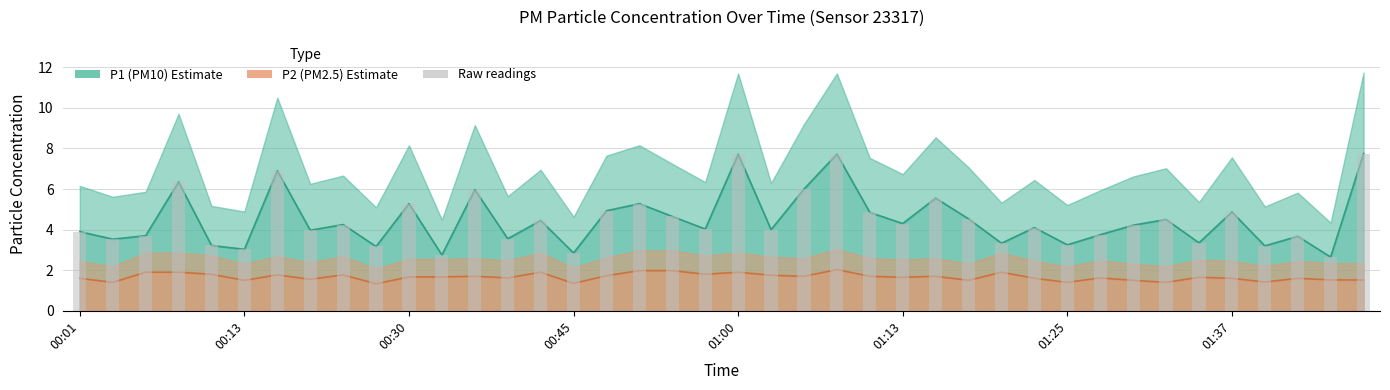

What is the value of the 7th bar from the left?

6.9